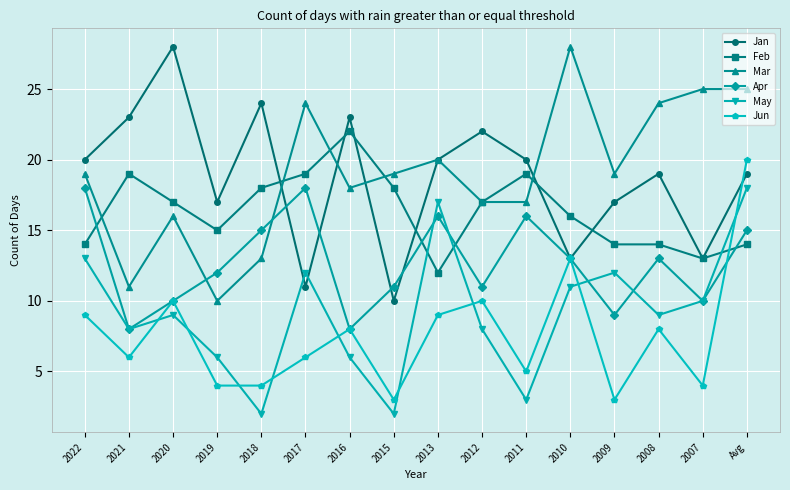

How many values in the Jun series are below 8?

8